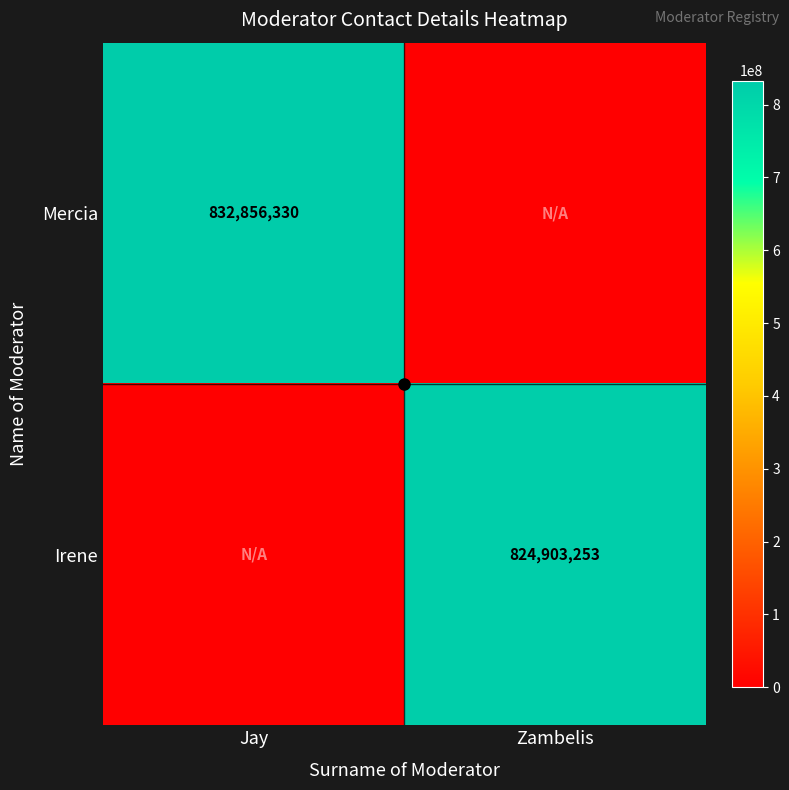

The Irene series shows 824903253 at Zambelis. True or false?

True